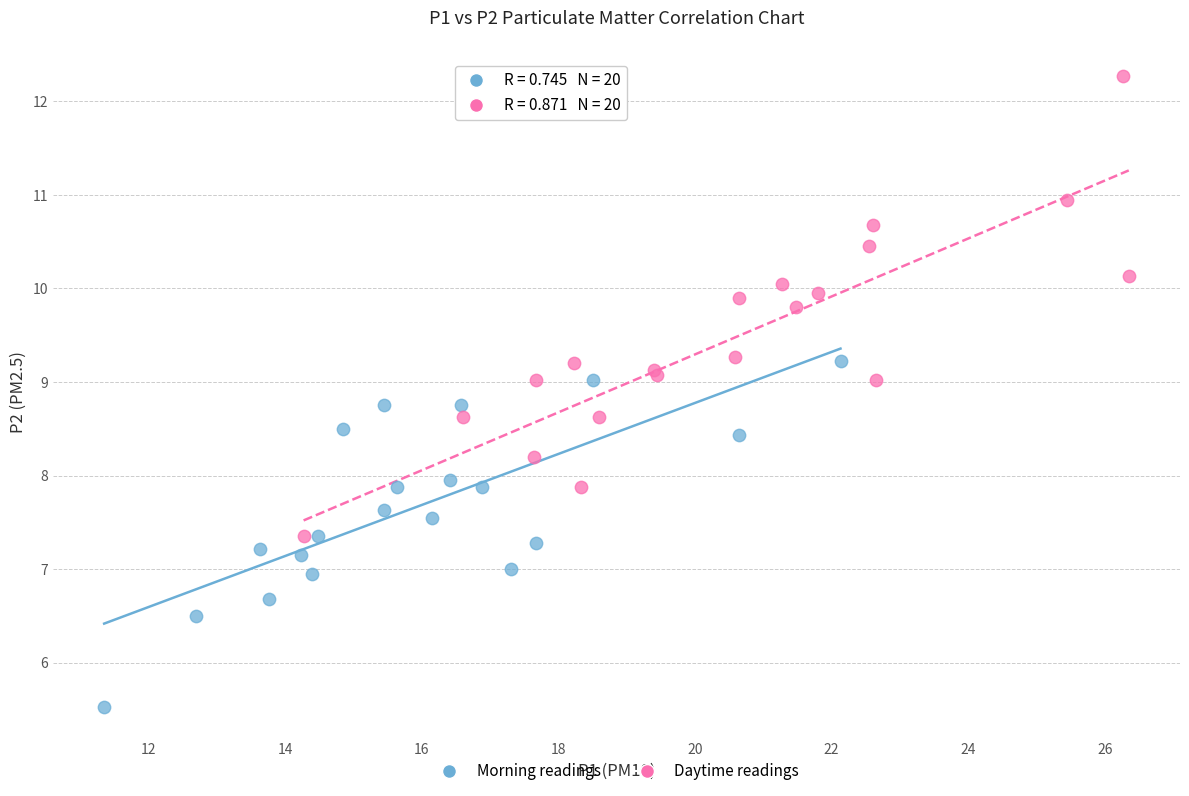

Which series has the widest spread of Y values?

Daytime readings